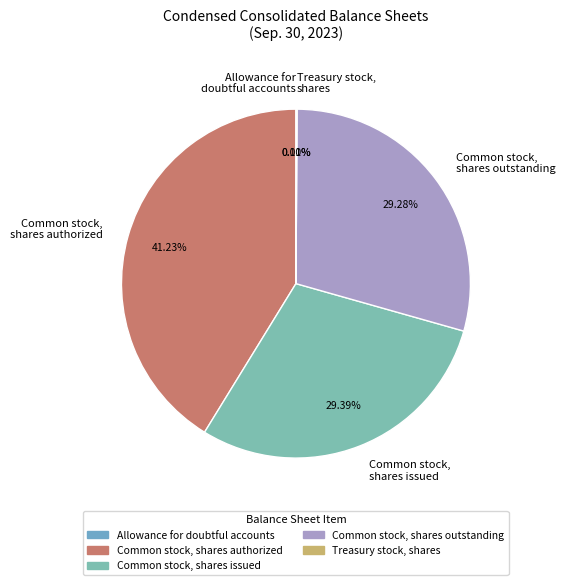

Is there a majority slice in this chart?

No